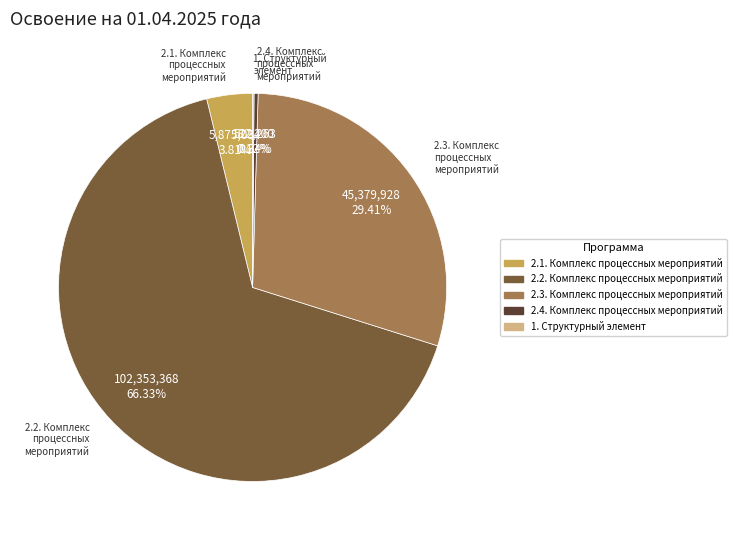

Is the sum of 2.3. Комплекс процессных мероприятий and 2.2. Комплекс процессных мероприятий greater than half?

Yes